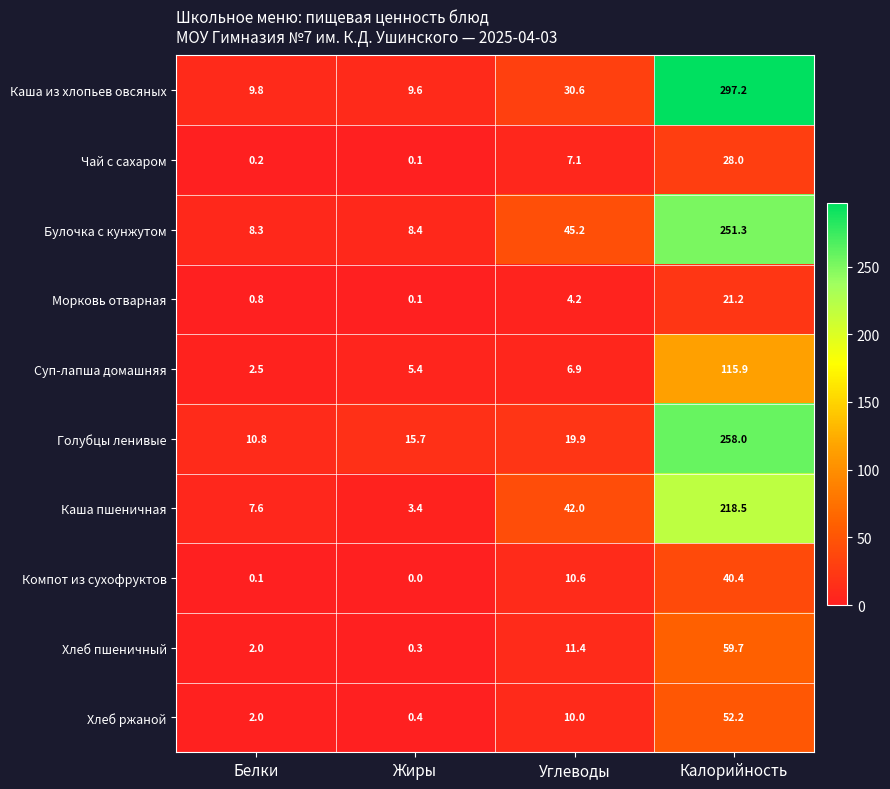

The Каша пшеничная series shows 218.5 at Калорийность. True or false?

True